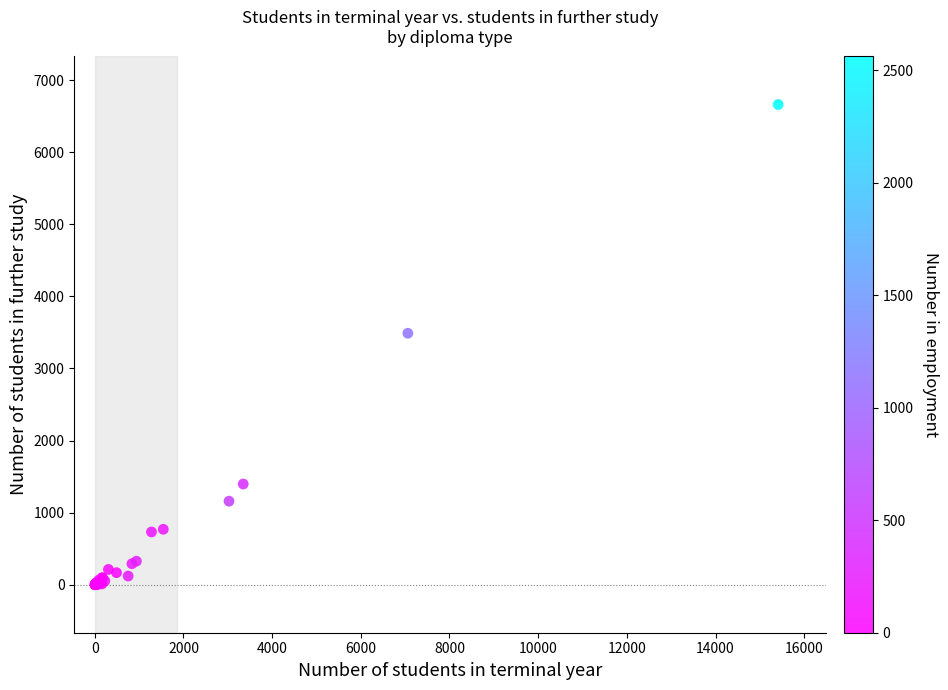

What Y value in the scatter plot is closest to 3331?

3489